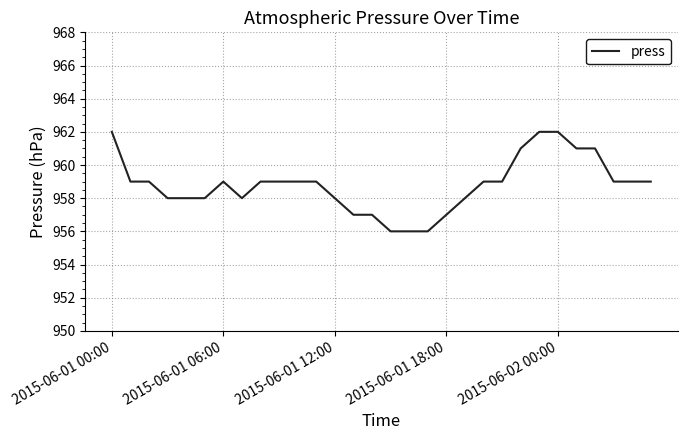

What is the difference between the maximum and minimum values?

6